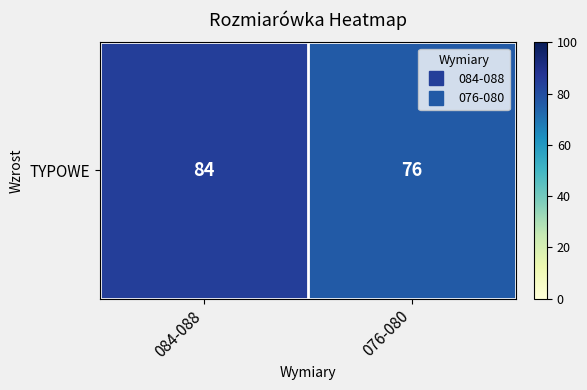

List the labels in order of value, largest first.

084-088, 076-080